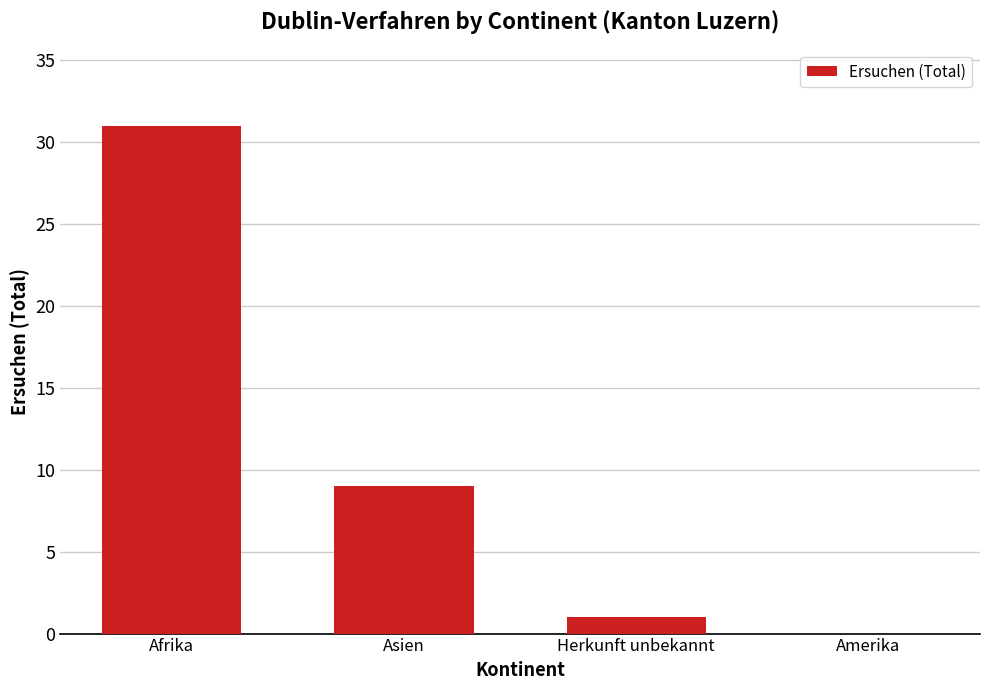

Is it true that the value at Amerika is 0?

True